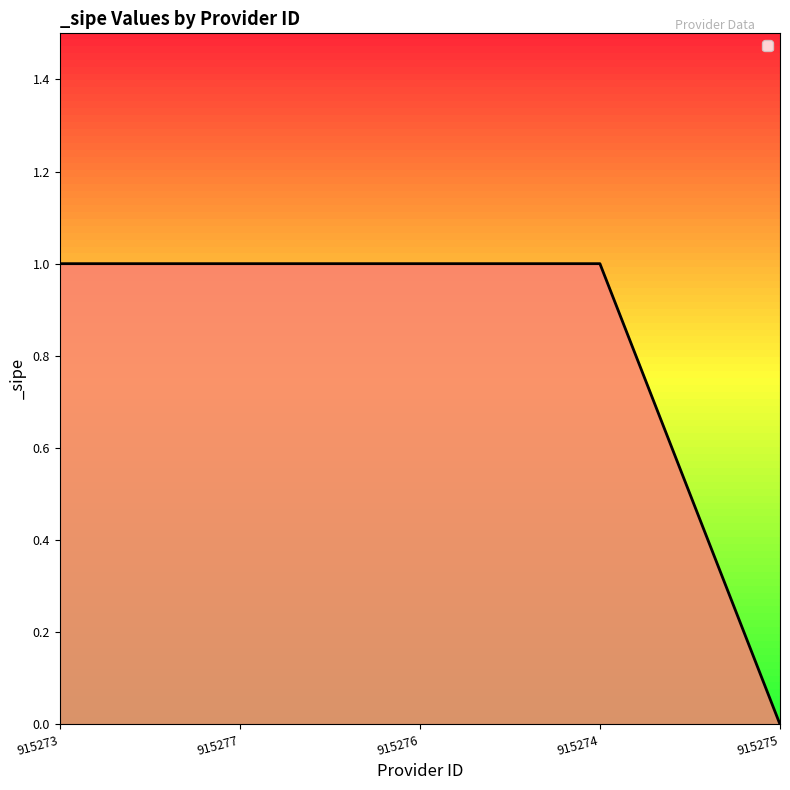

Which category has the lowest value across all series?

915275